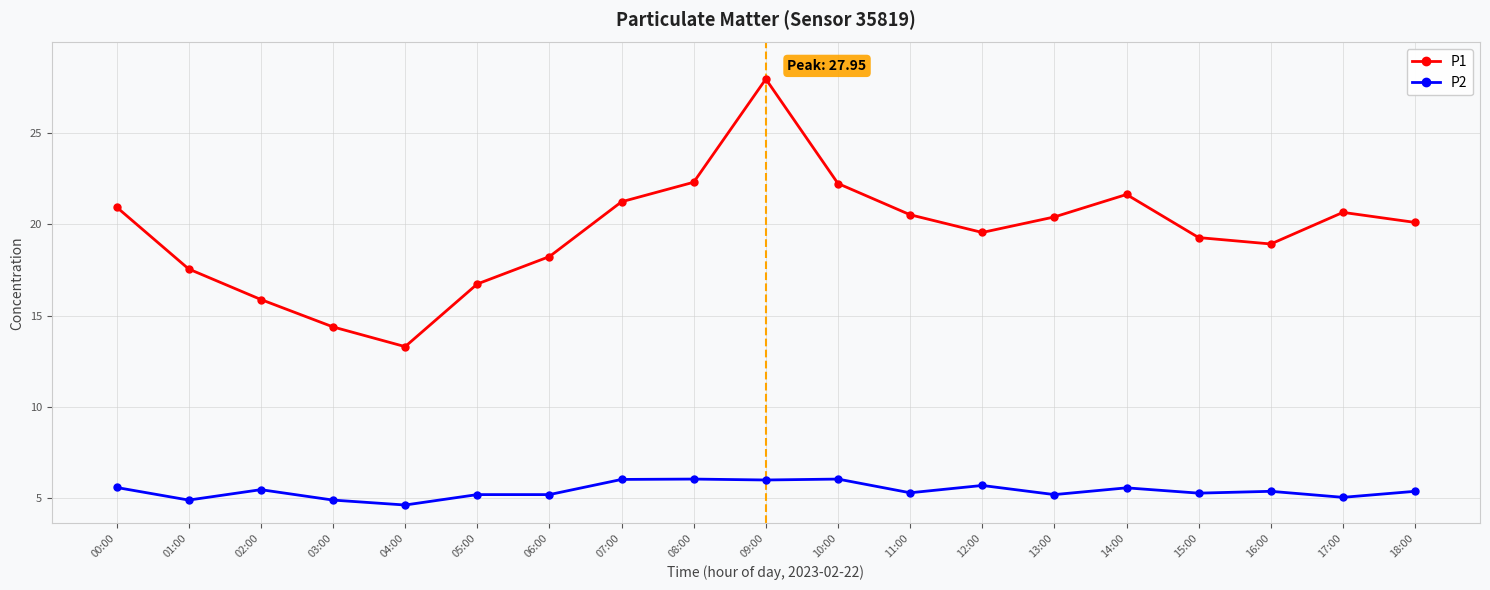

The value of P2 at 07:00 is 6.0. True or false?

True